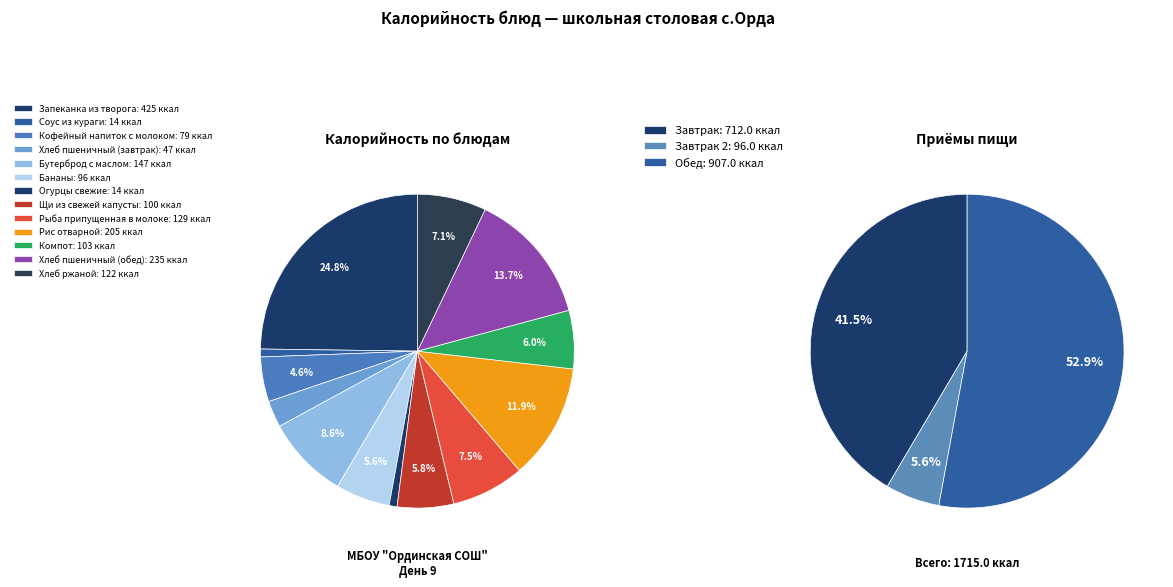

To the nearest percent, what is the average slice percentage?

8%